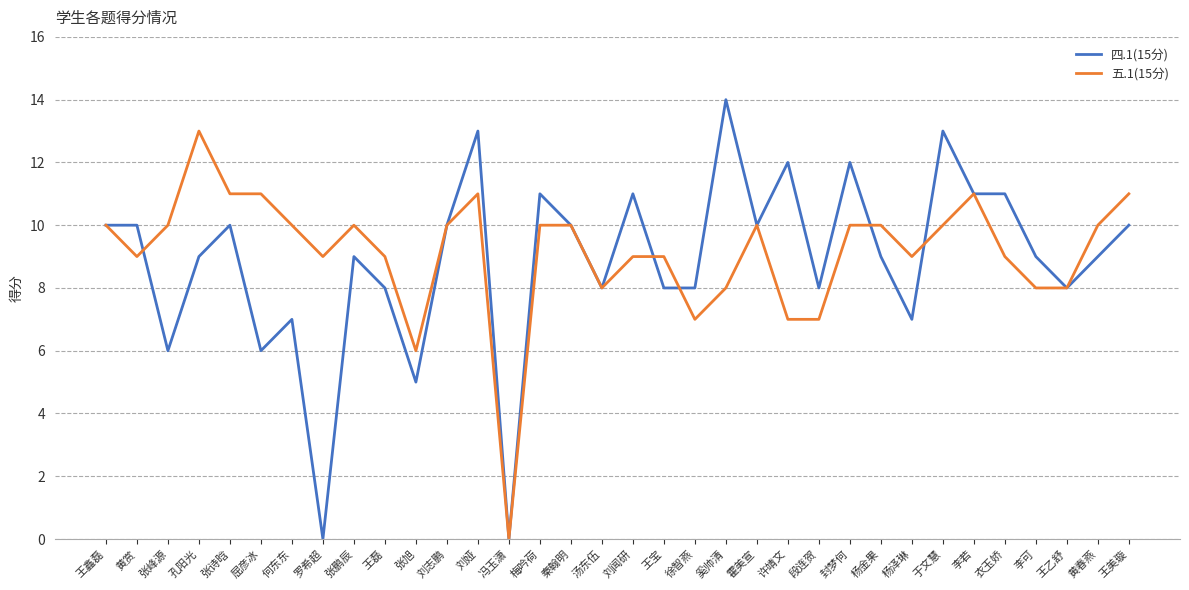

What are all the series names shown in the legend?

四.1(15分), 五.1(15分)